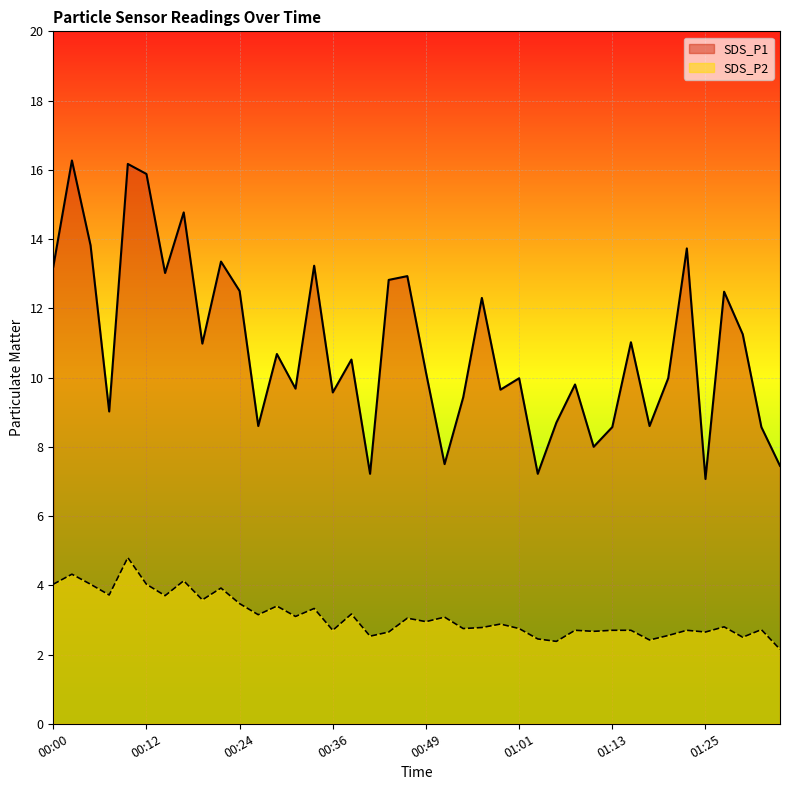

What is the spread (max minus min) of values at 01:21?

7.4